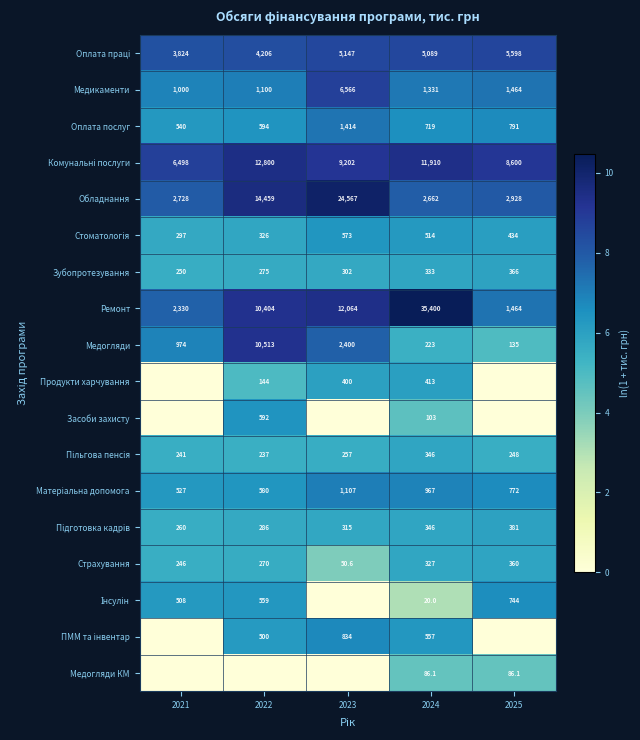

The value of Ремонт at 2021 is 2330.0. True or false?

True